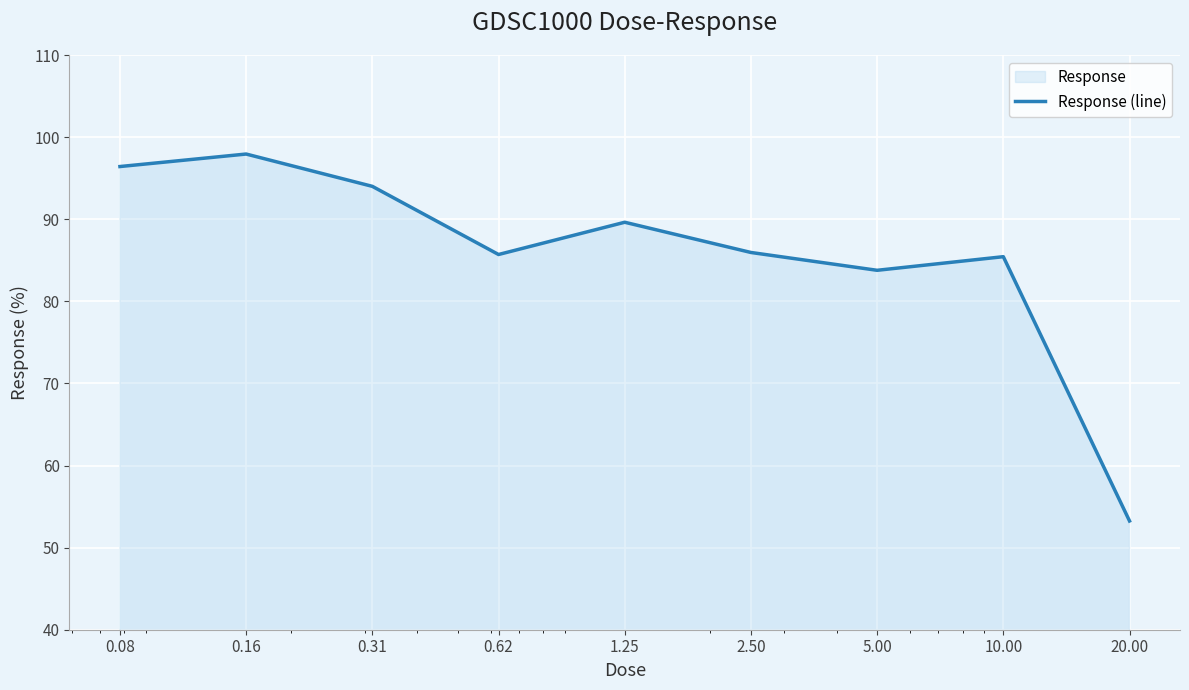

How many lines are shown in the chart?

1